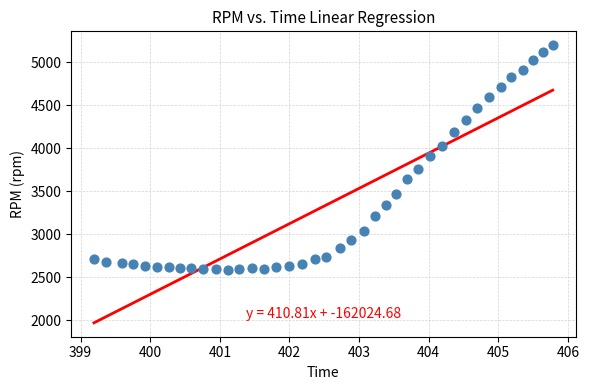

What is the range of Y values (max minus min)?

2618